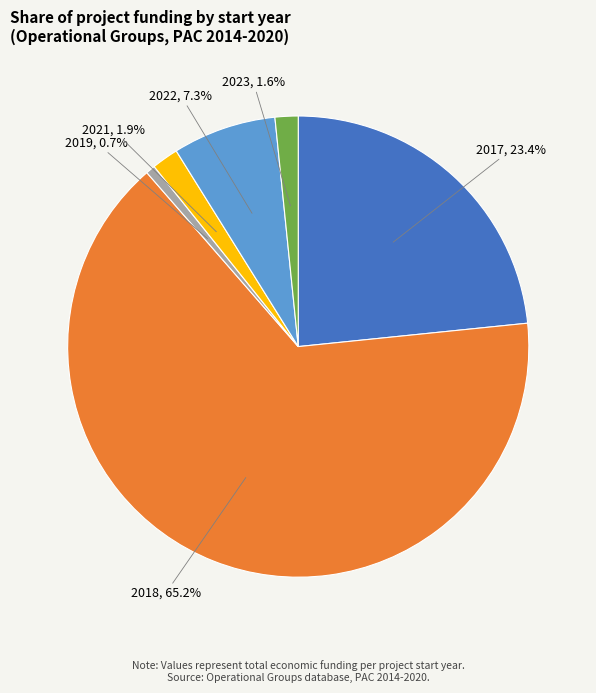

How many slices are in this pie chart?

6